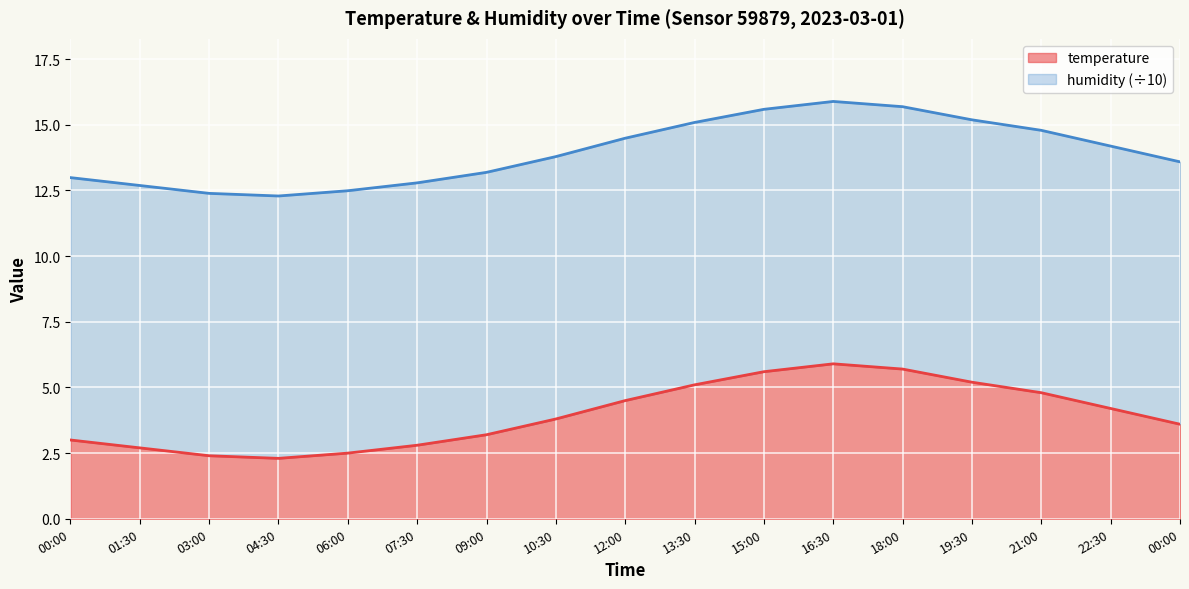

What is the difference between the maximum and second lowest values?

3.5